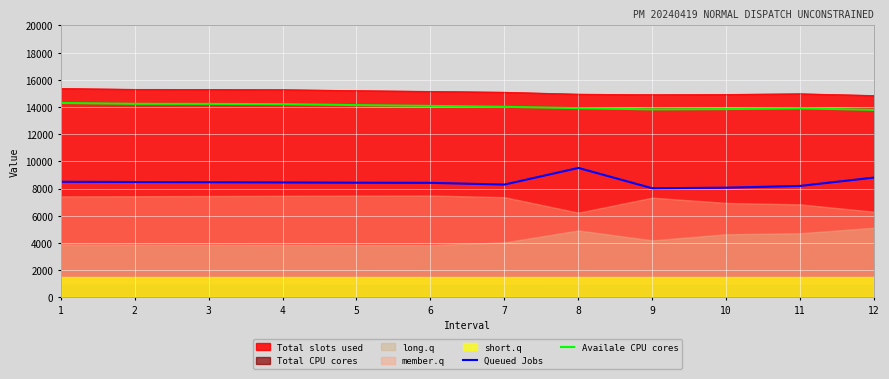

How many lines are shown in the chart?

2